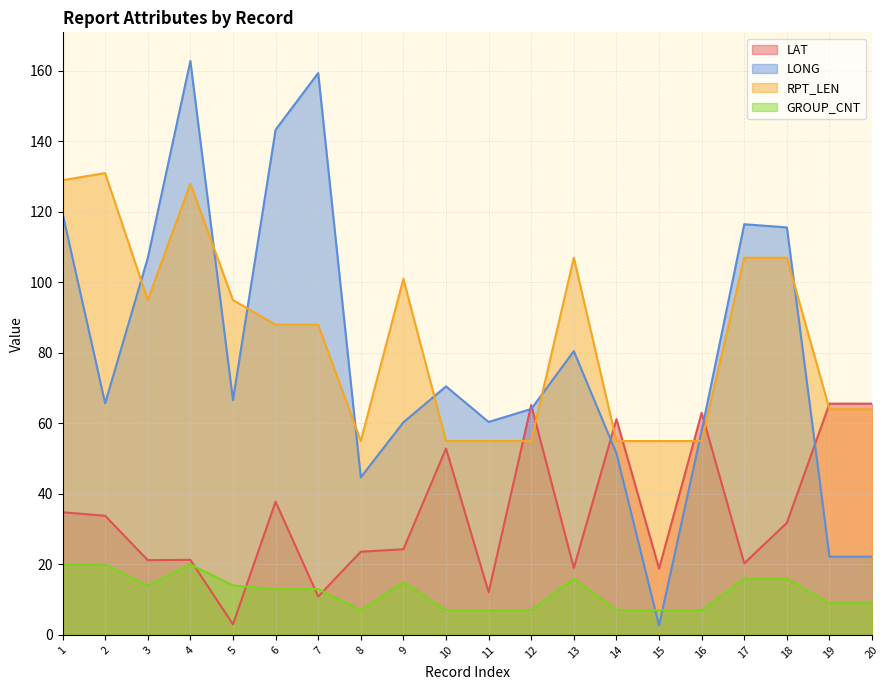

True or false: GROUP_CNT and LONG intersect in this chart.

True